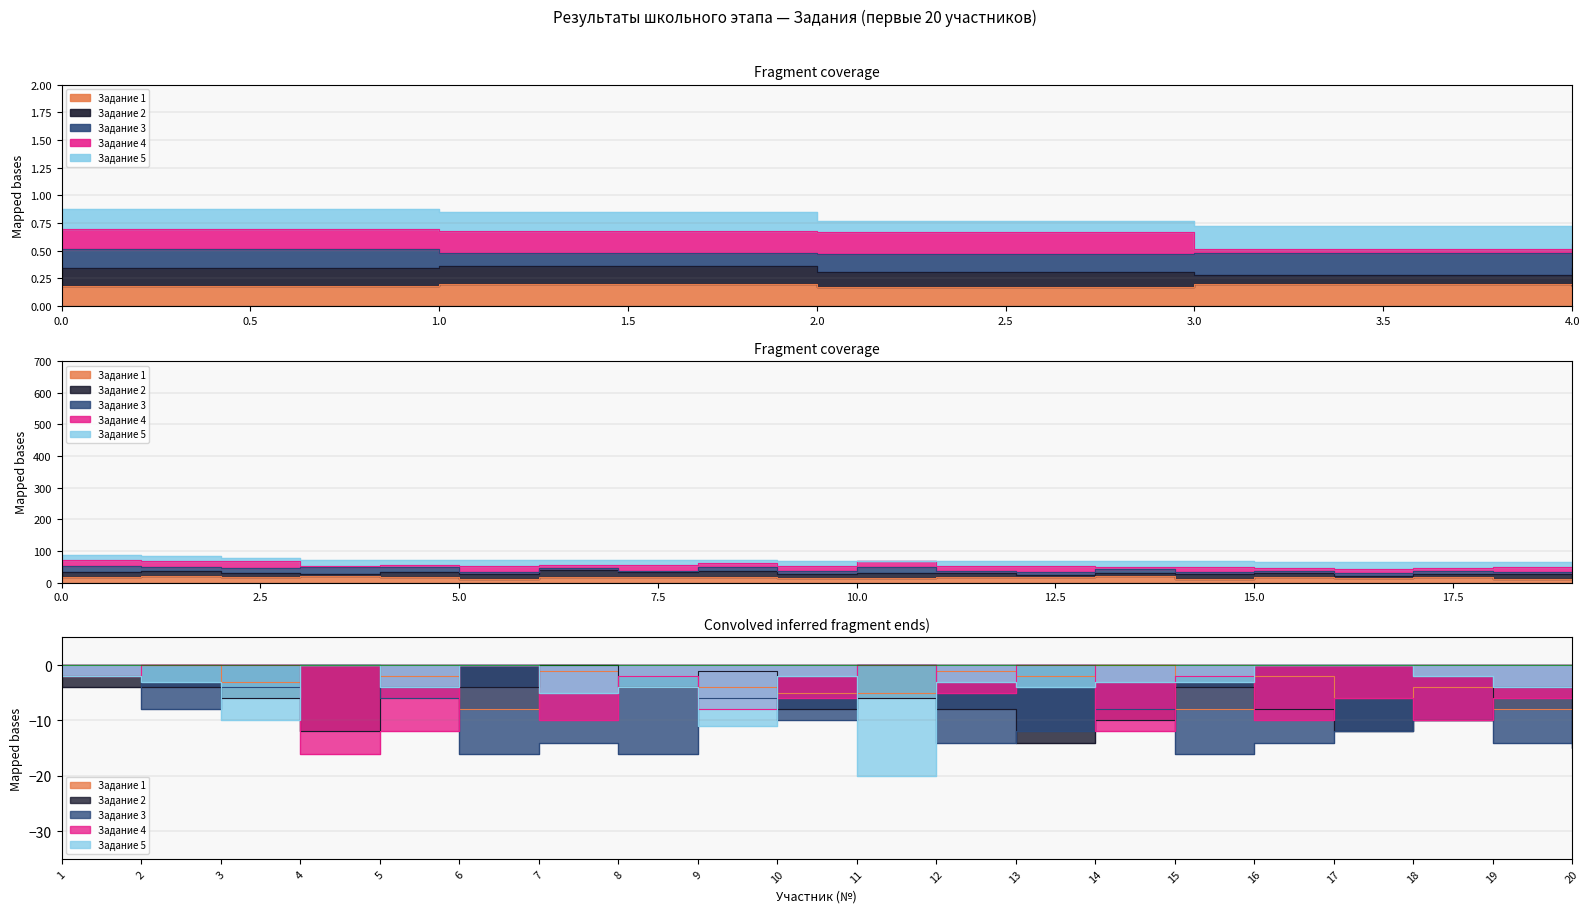

Which series has the widest spread of values?

Задание 5